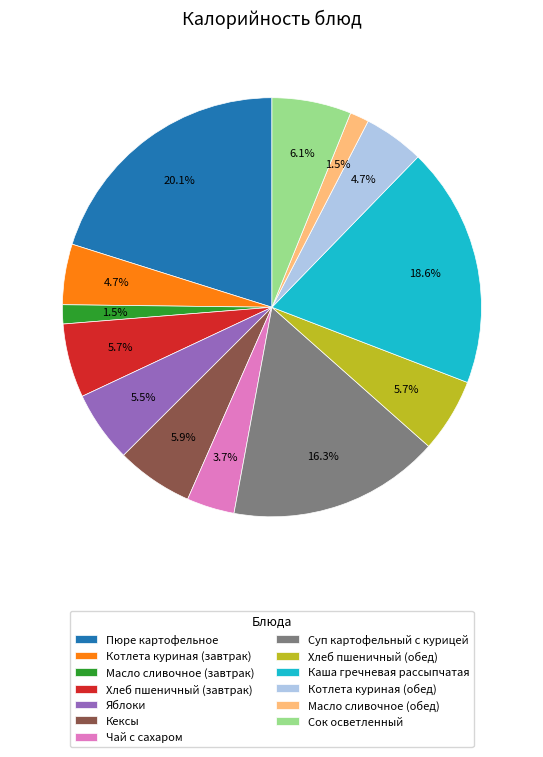

How many slices are in this pie chart?

13